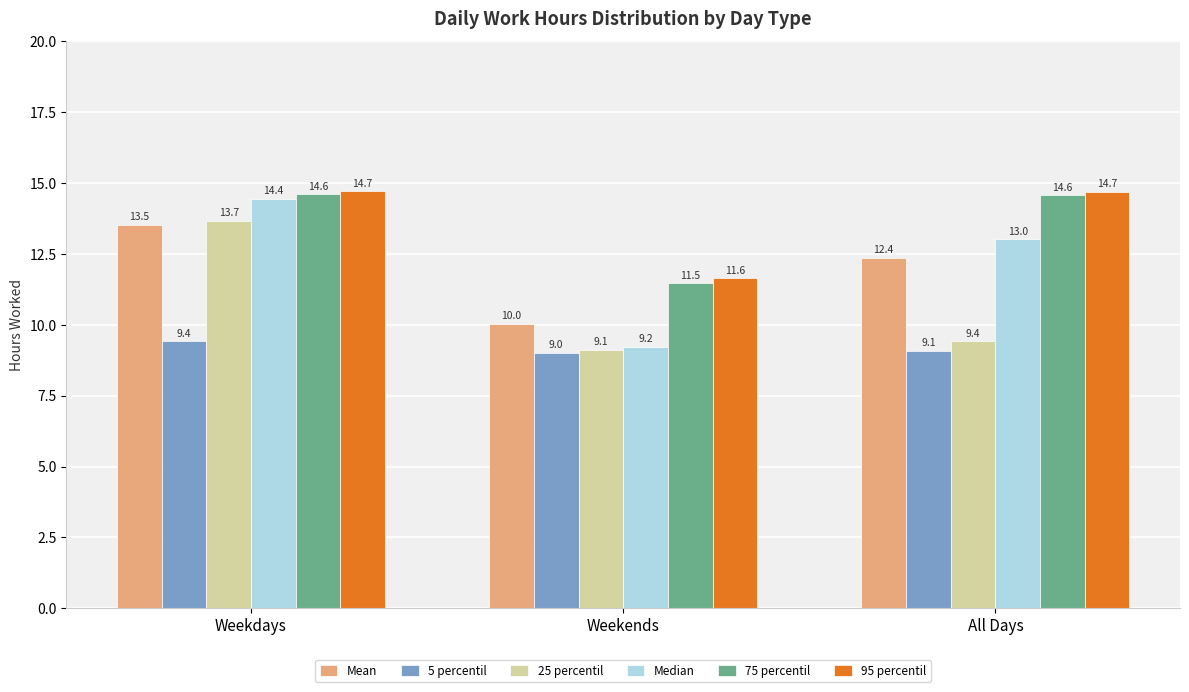

Reading left to right, extract all data points from this chart.

Mean: 13.5	10.0	12.4
5 percentil: 9.4	9.0	9.1
25 percentil: 13.7	9.1	9.4
Median: 14.4	9.2	13.0
75 percentil: 14.6	11.5	14.6
95 percentil: 14.7	11.6	14.7